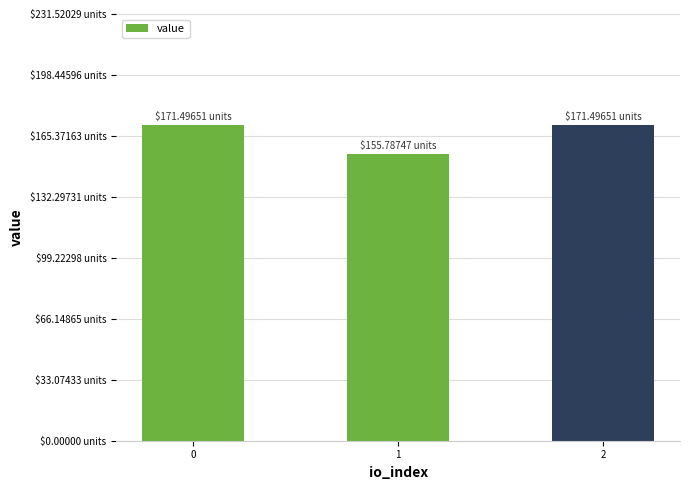

Are the bars horizontal?

No